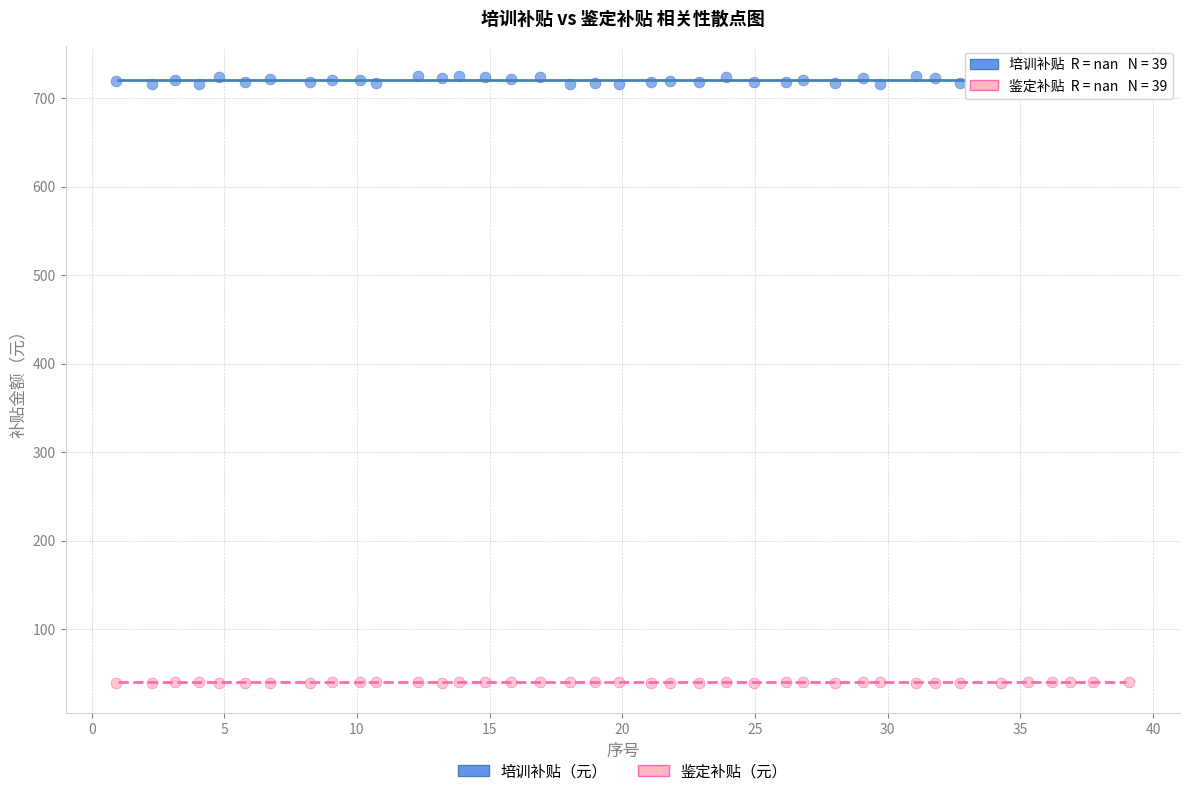

Across all data points, what is the range of Y values (max minus min)?

685.8